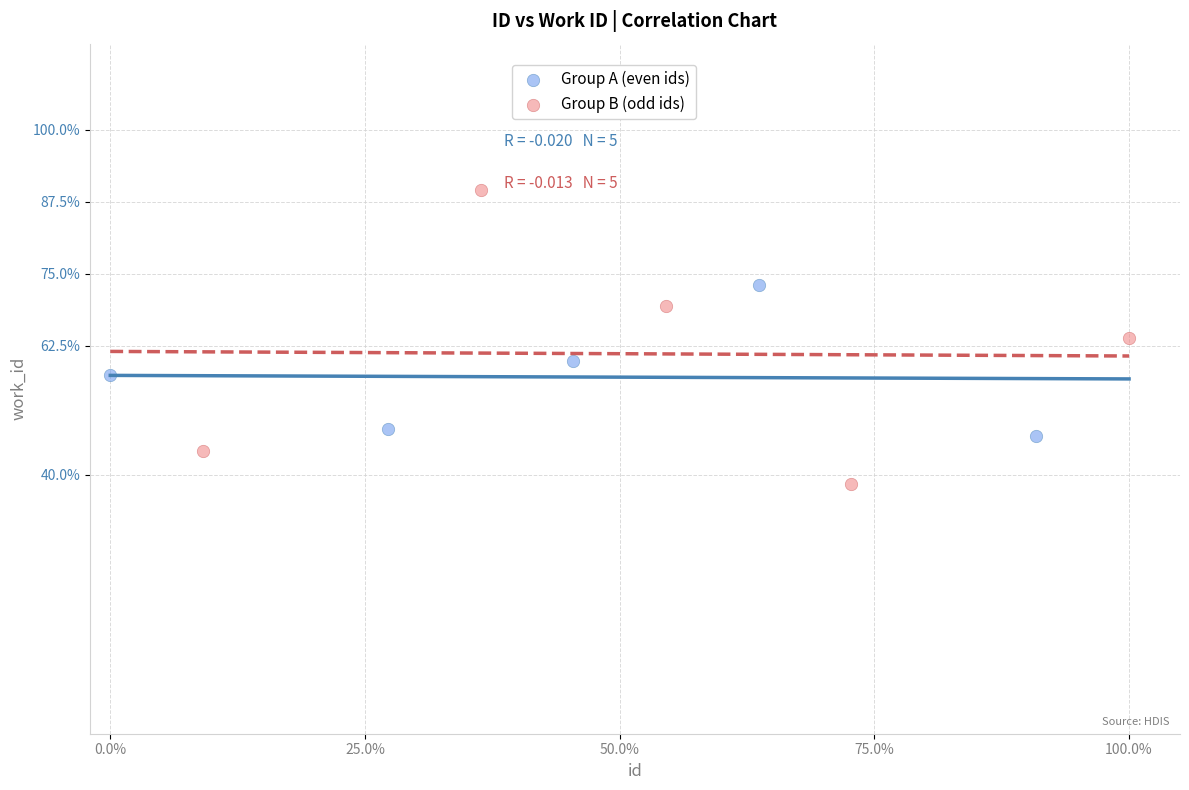

Which series contains the lowest Y value?

Group B (odd ids)